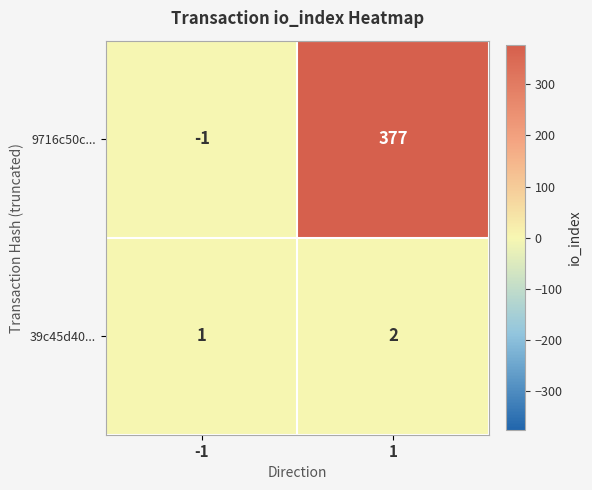

Which label corresponds to the largest value in the chart?

1